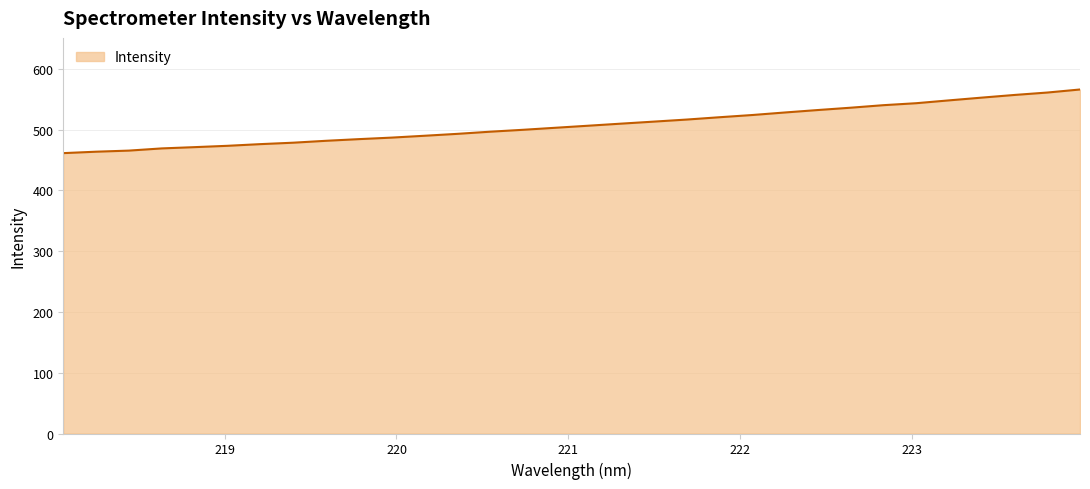

What is the minimum value shown in the chart?

461.4